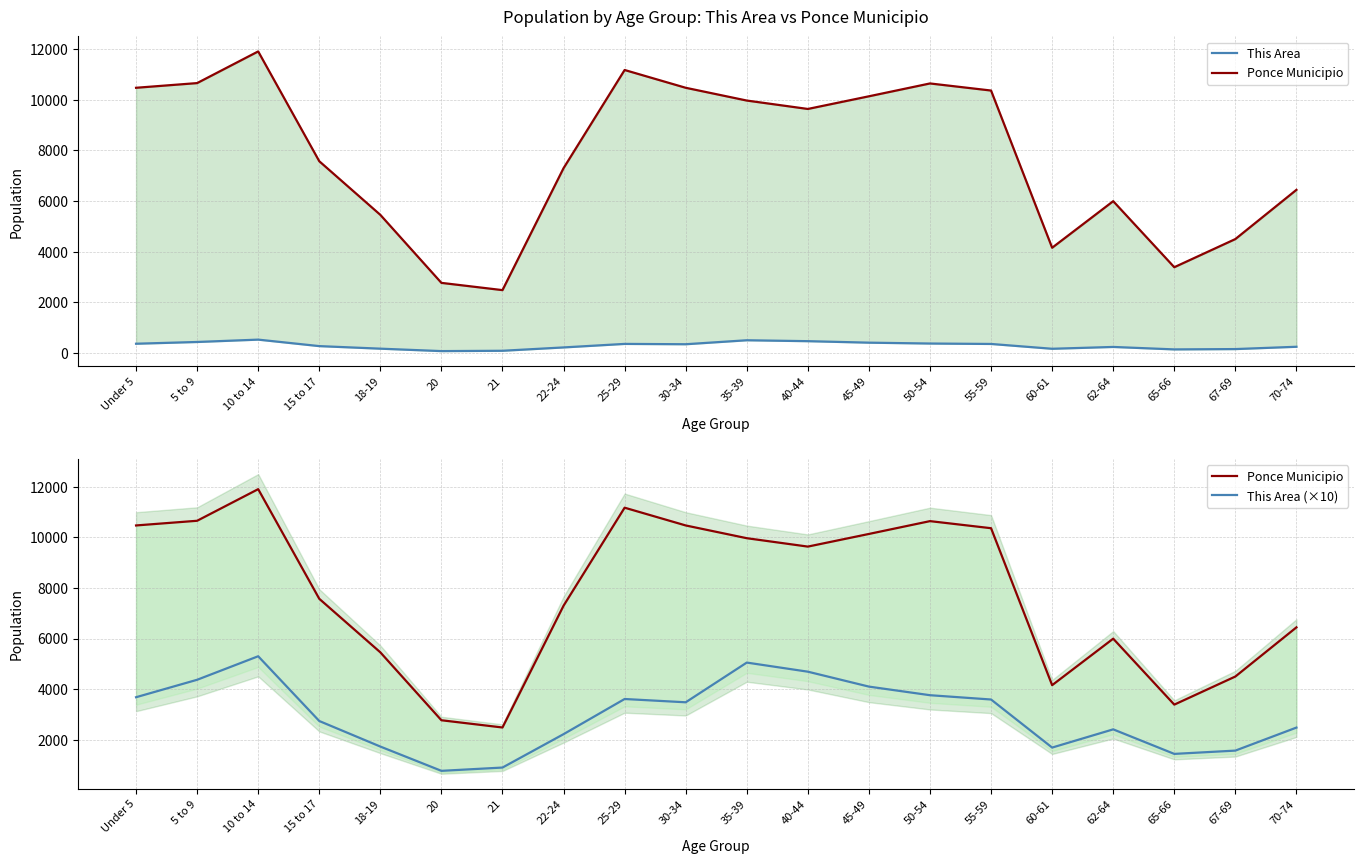

True or false: Ponce Municipio and This Area (×10) intersect in this chart.

False